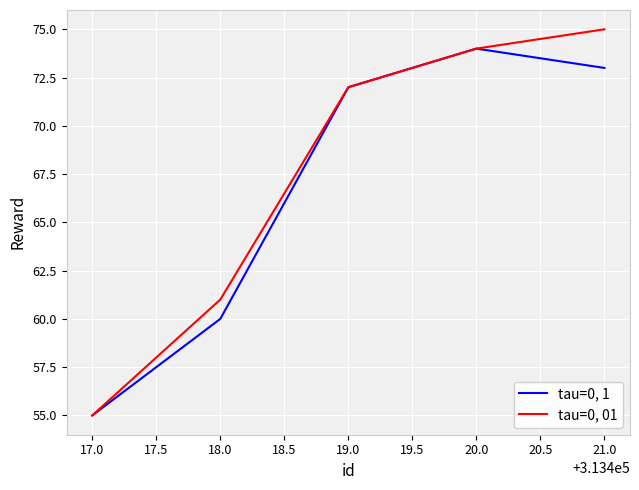

Is the value of tau=0, 01 at 21.0 greater than the value of tau=0, 1 at 21.0?

Yes